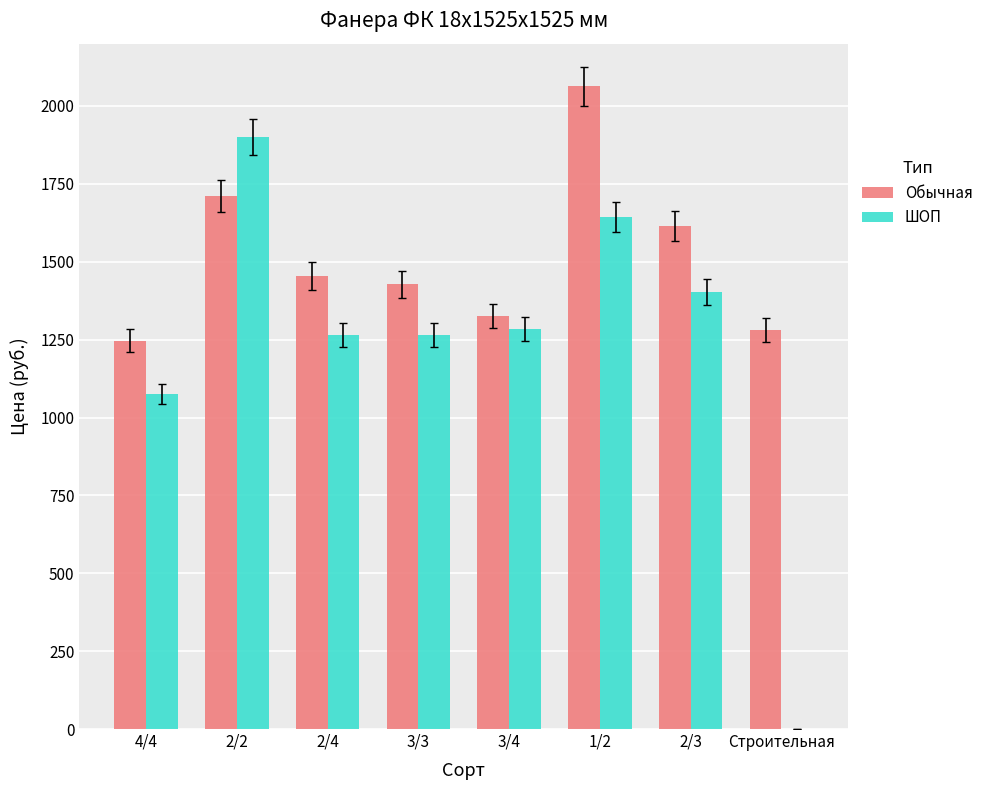

Does the chart contain stacked bars?

No